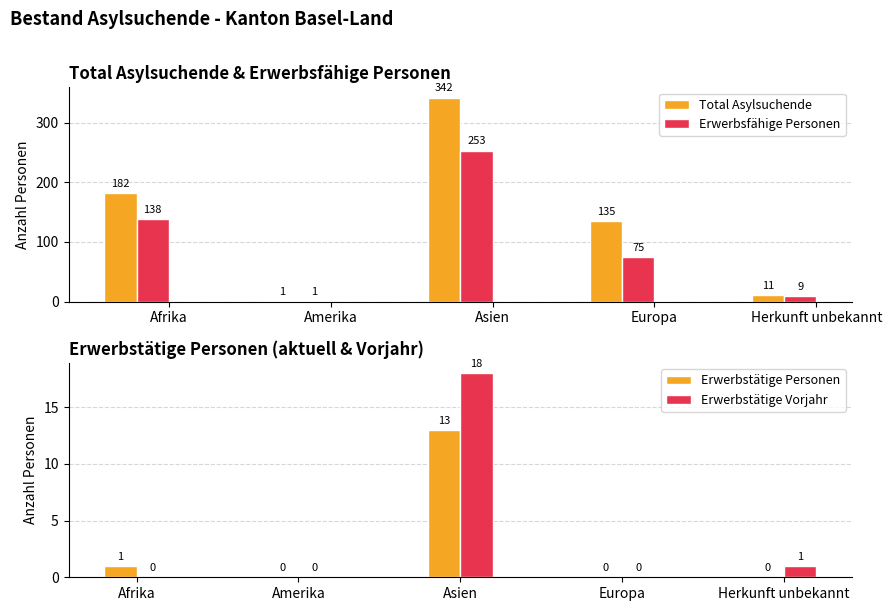

How many groups of bars are there?

5